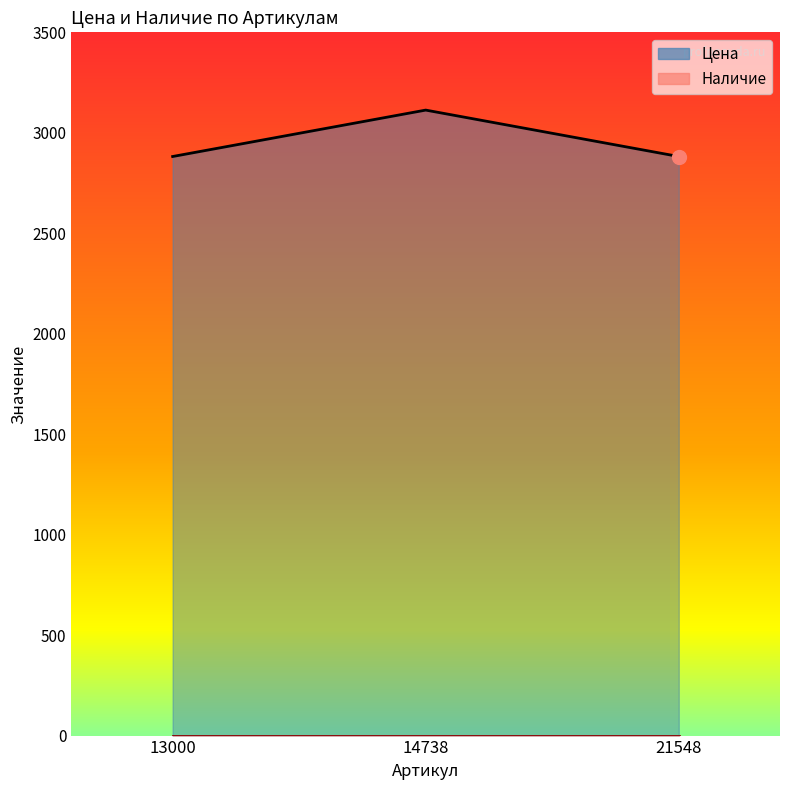

Reading right to left, list all the values displayed in this chart.

21548=2882	14738=3113	13000=2882